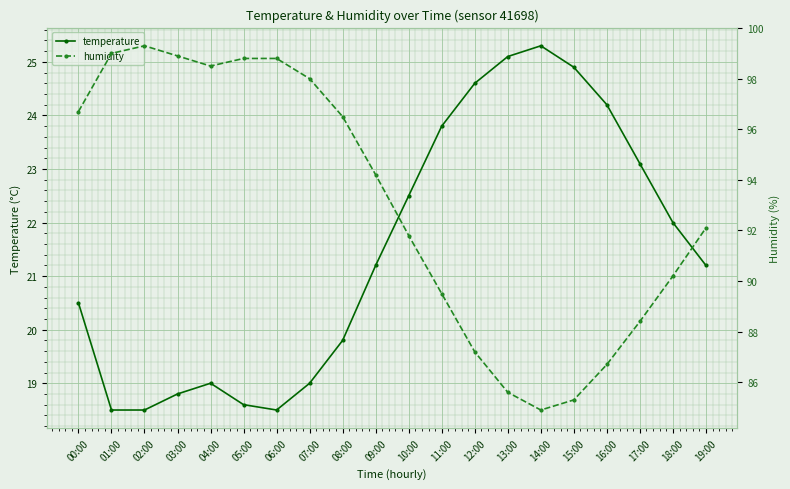

True or false: humidity has more than 0 interior local peaks.

True